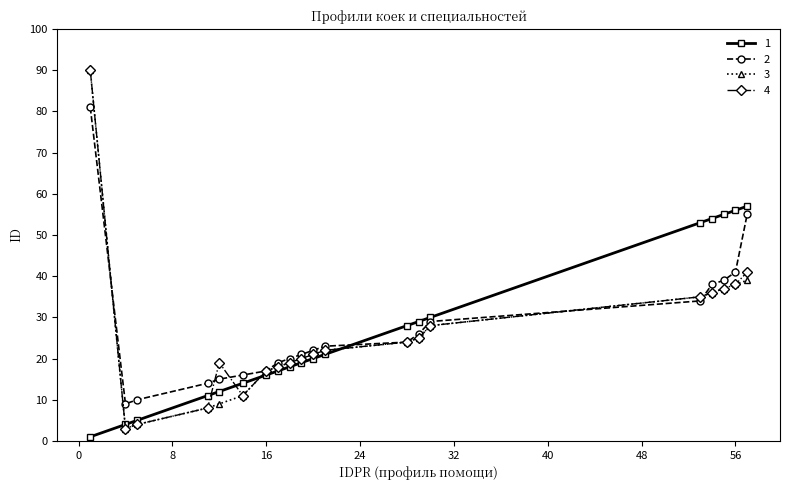

Reading right to left, transcribe all the data shown in this chart.

1: 57	56	55	54	53	30	29	28	21	20	19	18	17	16	14	12	11	5	4	1
2: 55	41	39	38	34	29	26	24	23	22	21	20	19	17	16	15	14	10	9	81
3: 39	38	37	36	35	28	25	24	22	21	20	19	18	17	11	9	8	4	3	90
4: 41	38	37	36	35	28	25	24	22	21	20	19	18	17	11	19	8	4	3	90